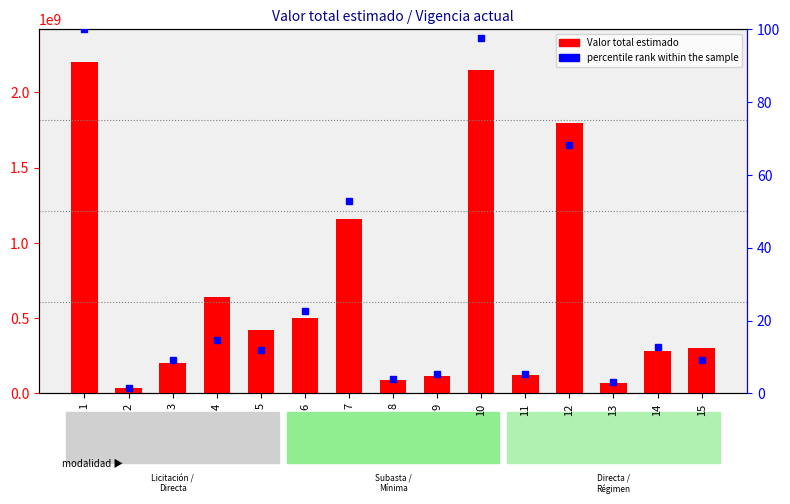

At which label does percentile rank within the sample reach its peak?

1